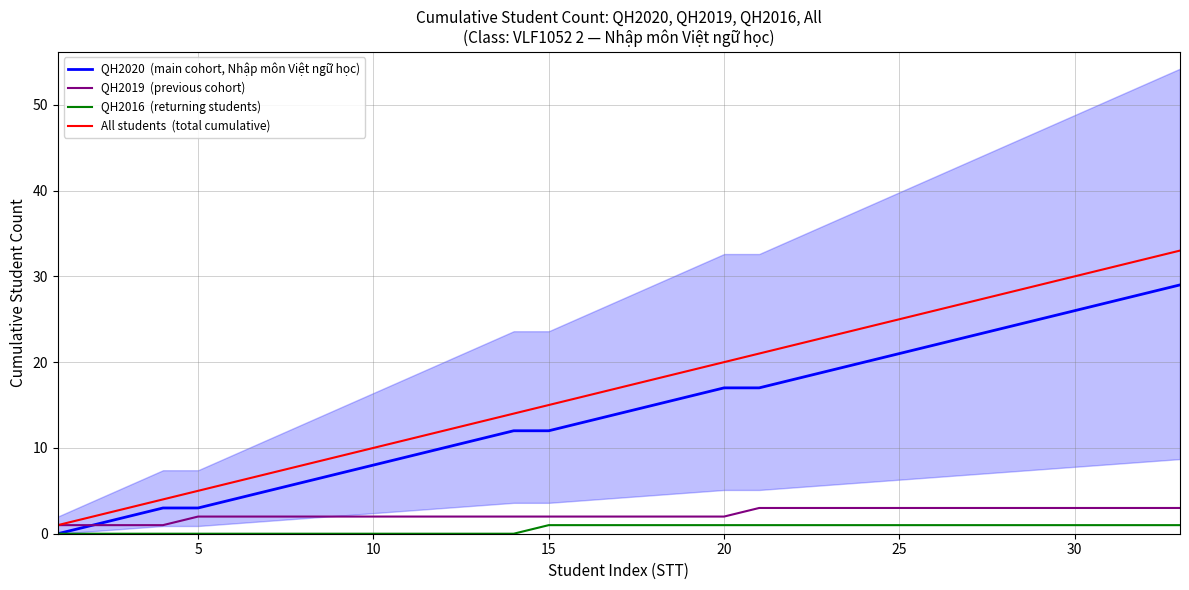

At how many categories does at least one series exceed 13?

20